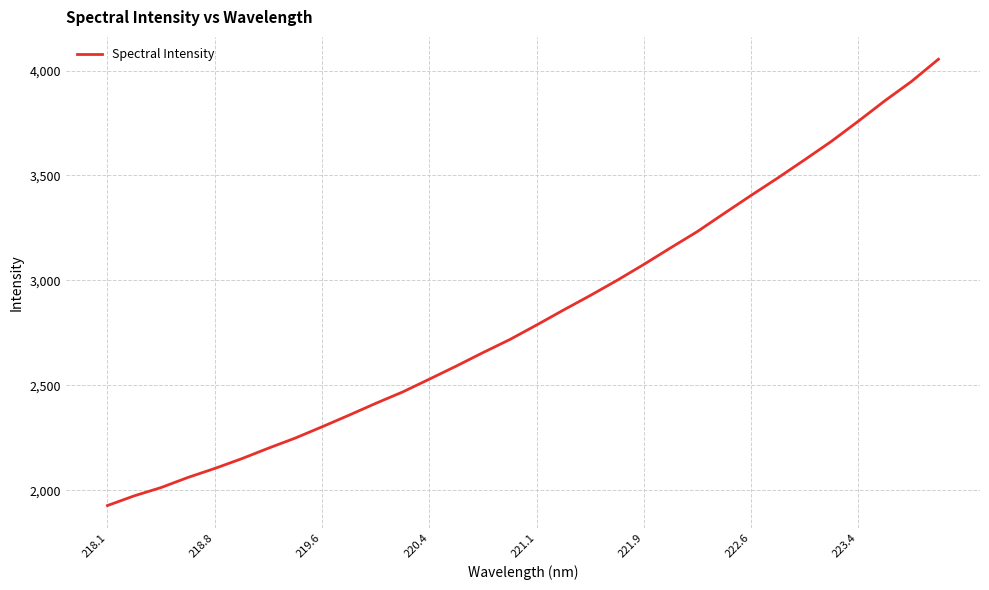

What is the smallest value displayed?

1927.6